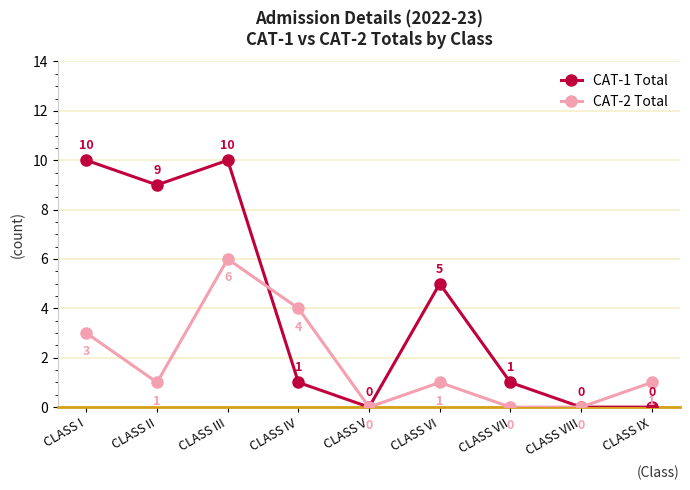

What position from the left is CLASS II?

2